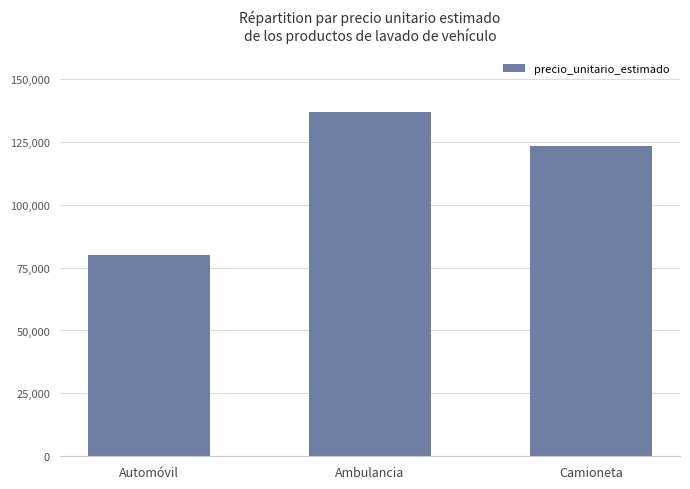

Count the values in the range 80000 to 136667.

3